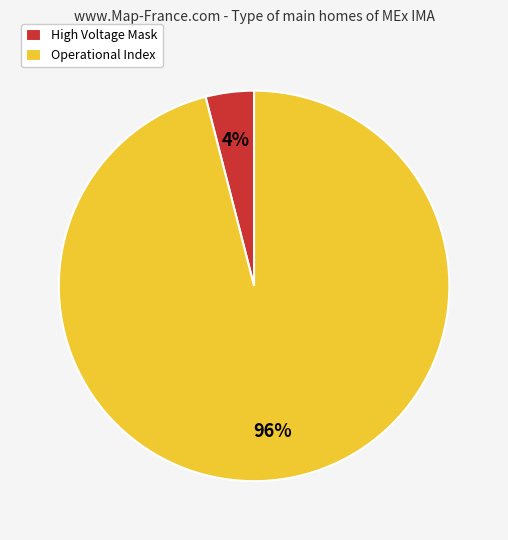

What is the largest slice in the pie chart?

Operational Index